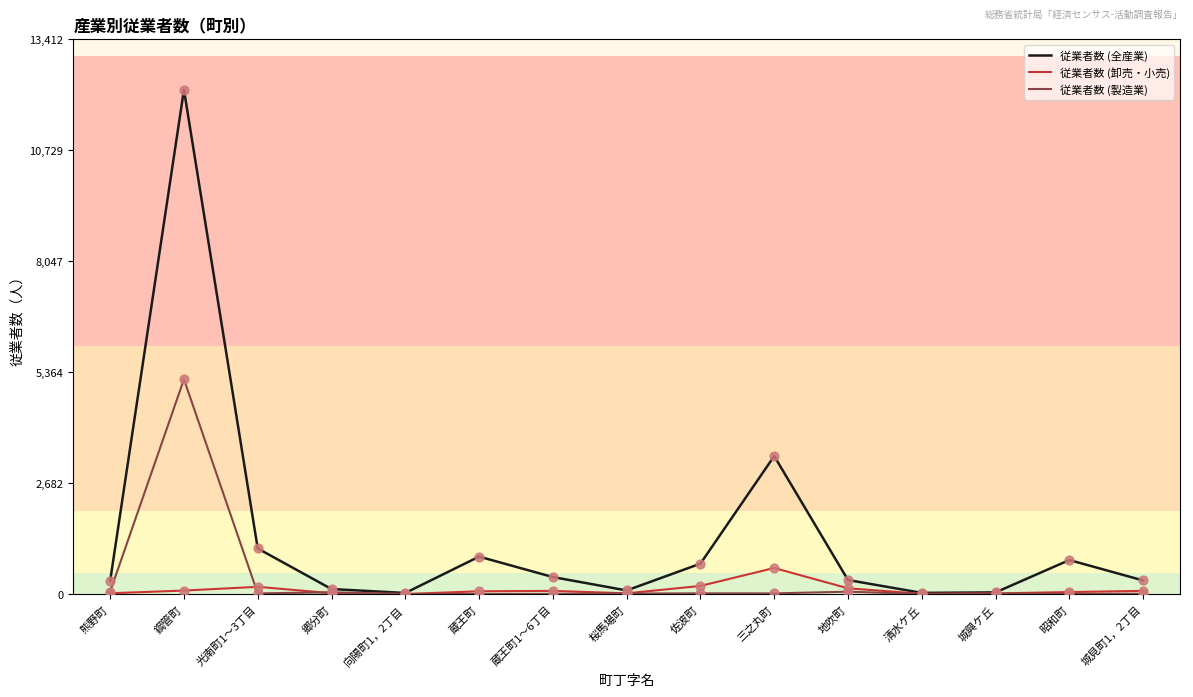

Which series has the largest total across all categories?

従業者数 (全産業)